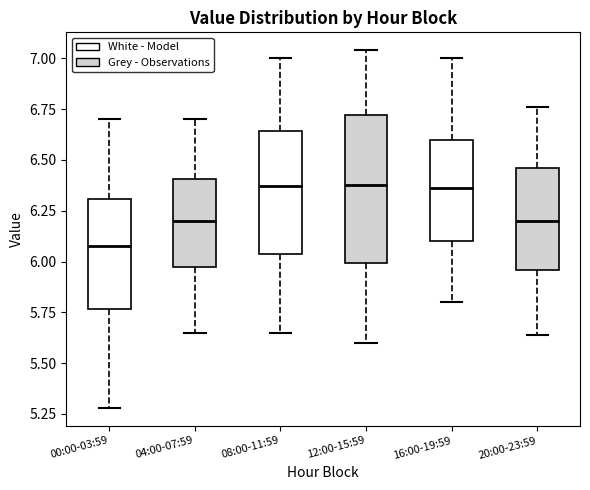

Which box is the tallest, from its lower edge to its upper edge?

12:00-15:59